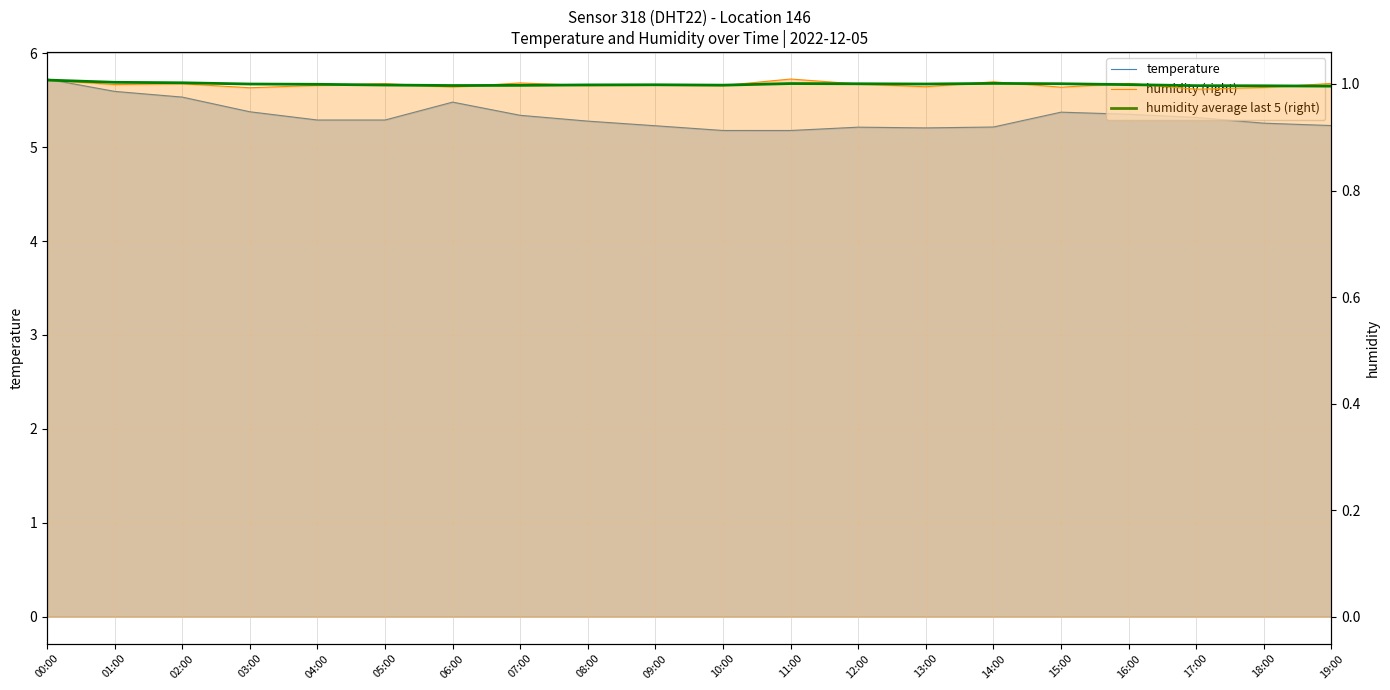

What is the lowest value of the humidity (right) series?

1.0